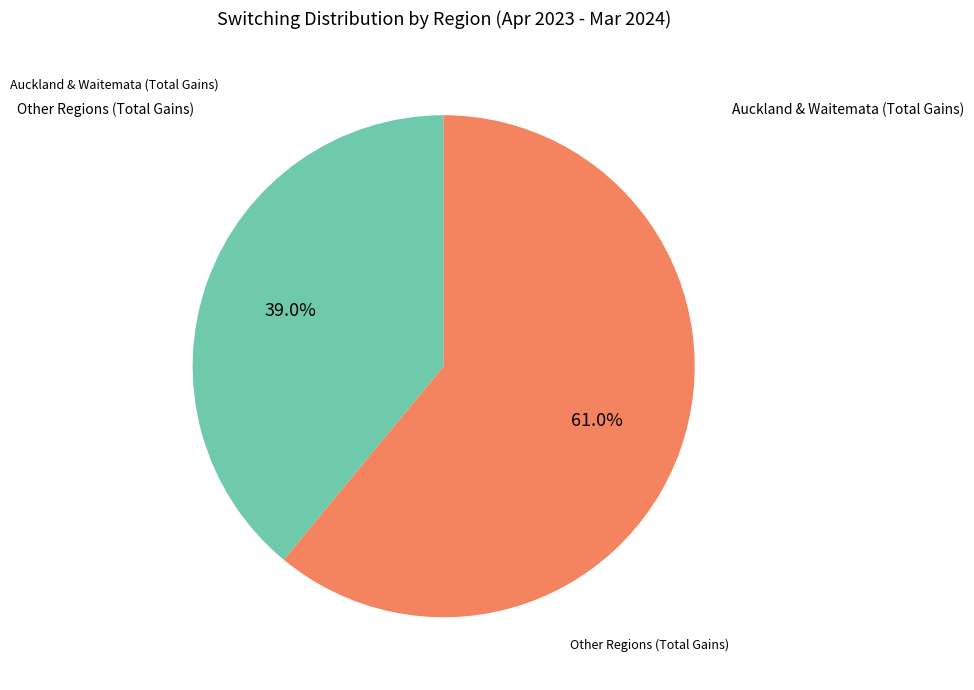

Does any single category account for the majority?

Yes